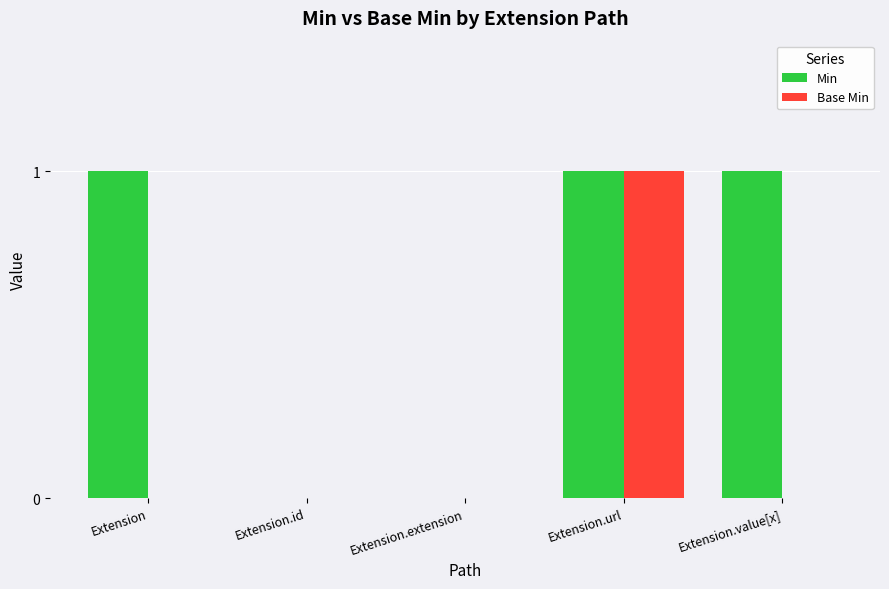

True or false: Base Min has a value of 1 at Extension.url.

True